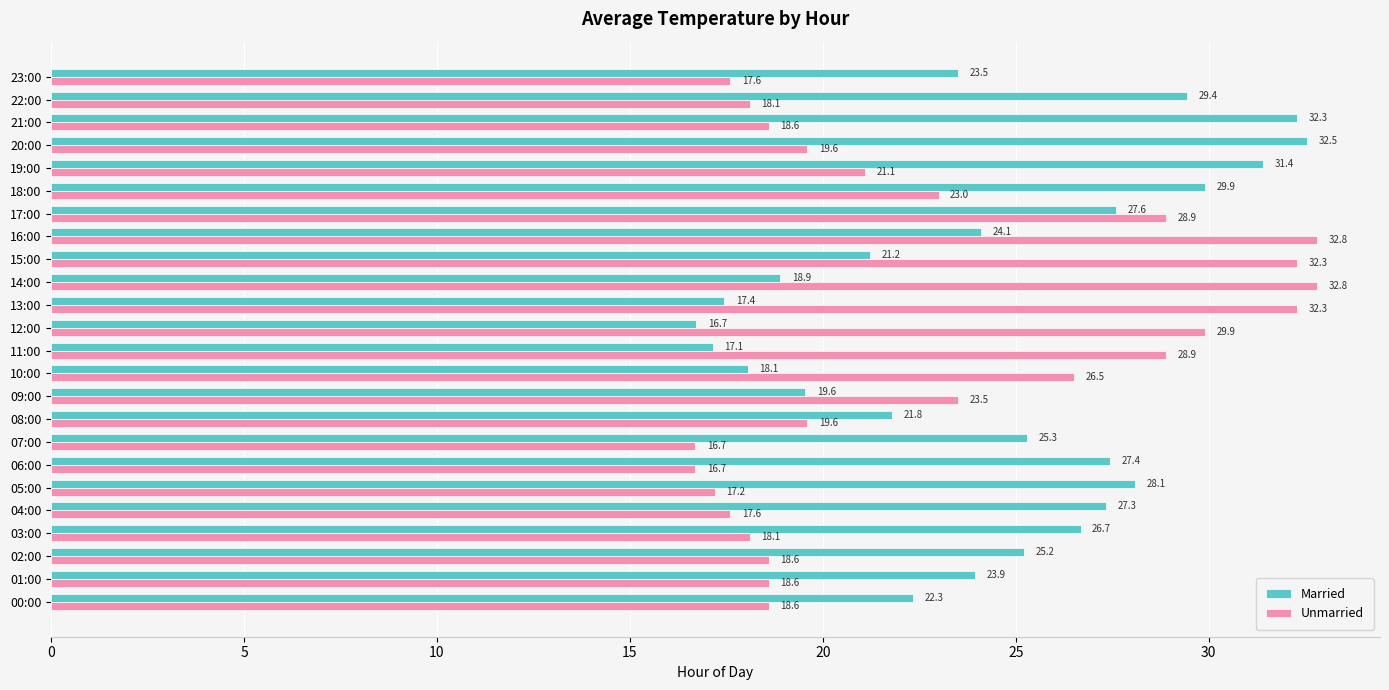

What is the difference between the maximum and minimum values in the Unmarried series?

16.1